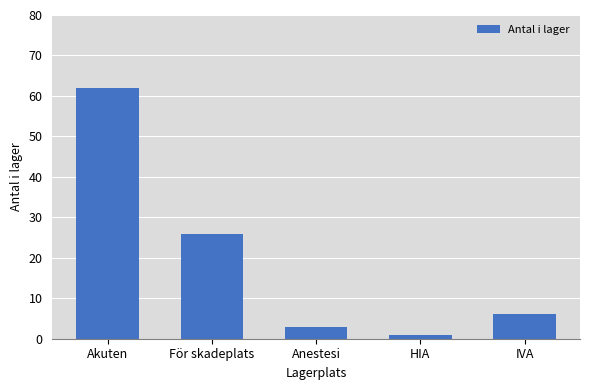

Count the number of data series in this chart.

1